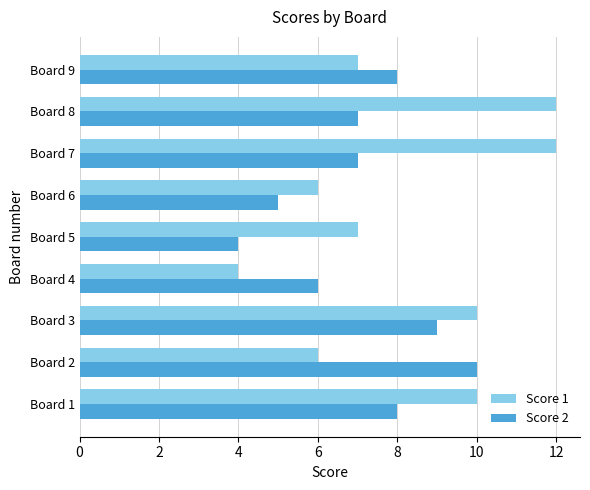

Which series has the largest range (max minus min)?

Score 1